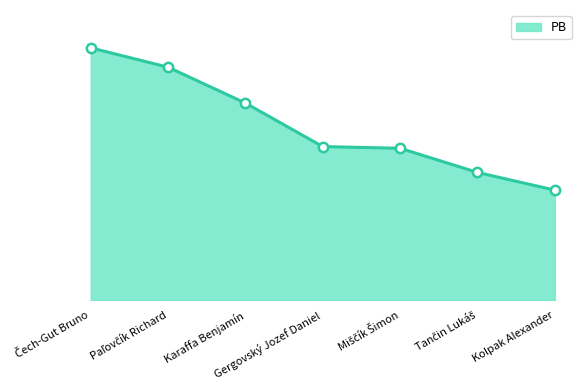

Which has a higher value, Paľovčík Richard or Karaffa Benjamín?

Paľovčík Richard